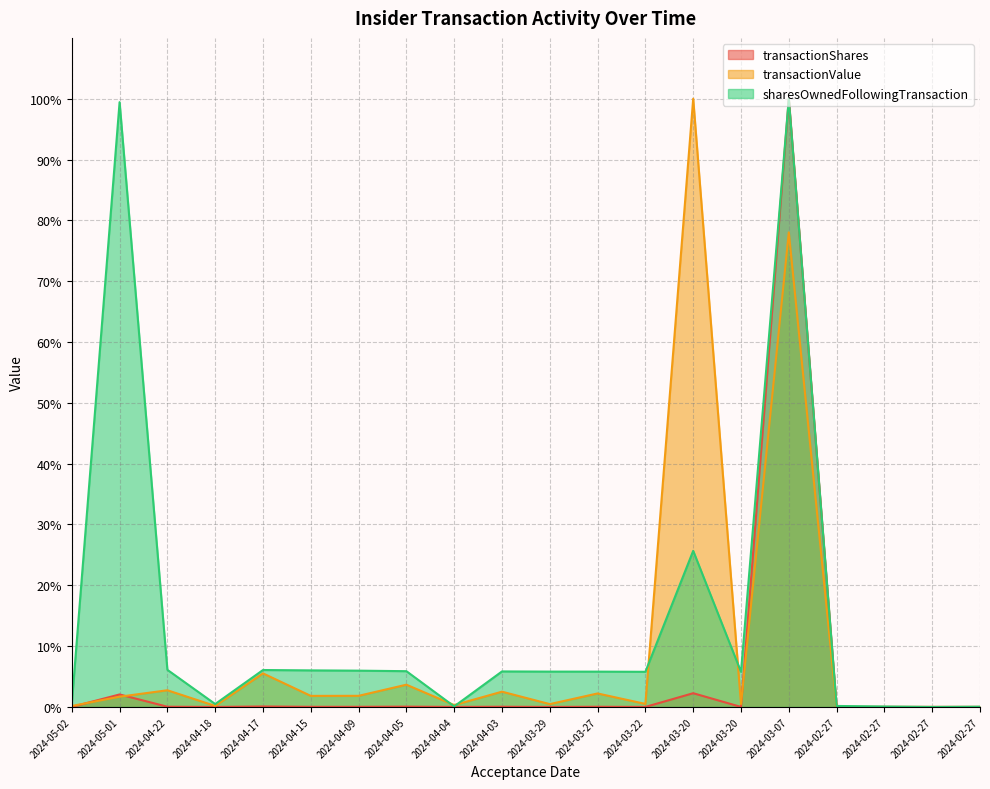

The value of transactionValue at 2024-02-27 is -45.7. True or false?

False